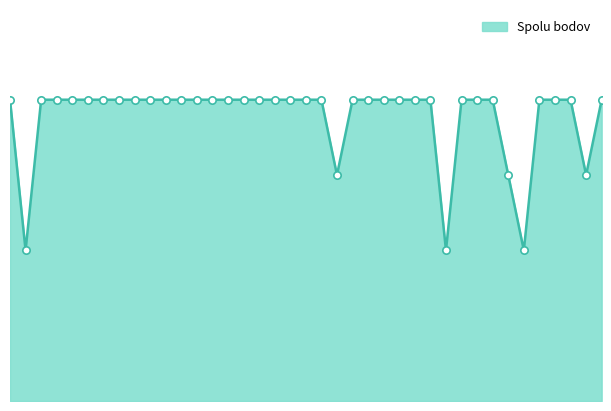

Is this an area chart (filled region under the line)?

Yes